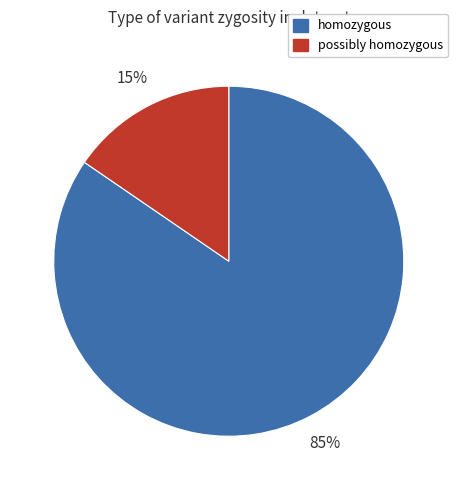

How many segments does this pie chart have?

2